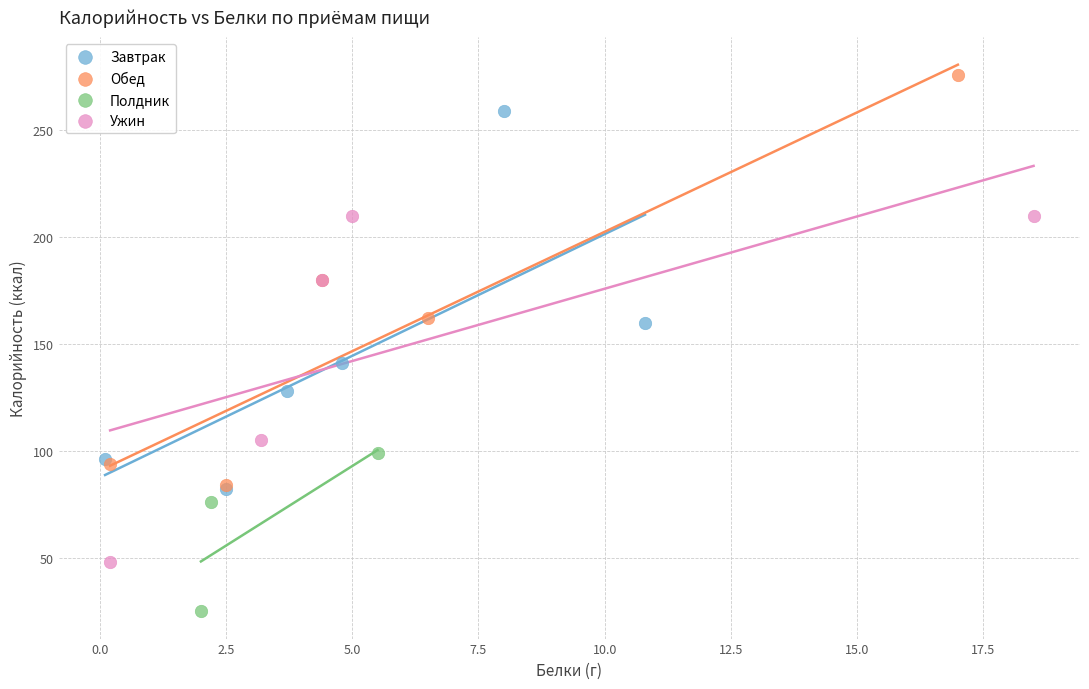

Which series reaches the minimum Y coordinate?

Полдник